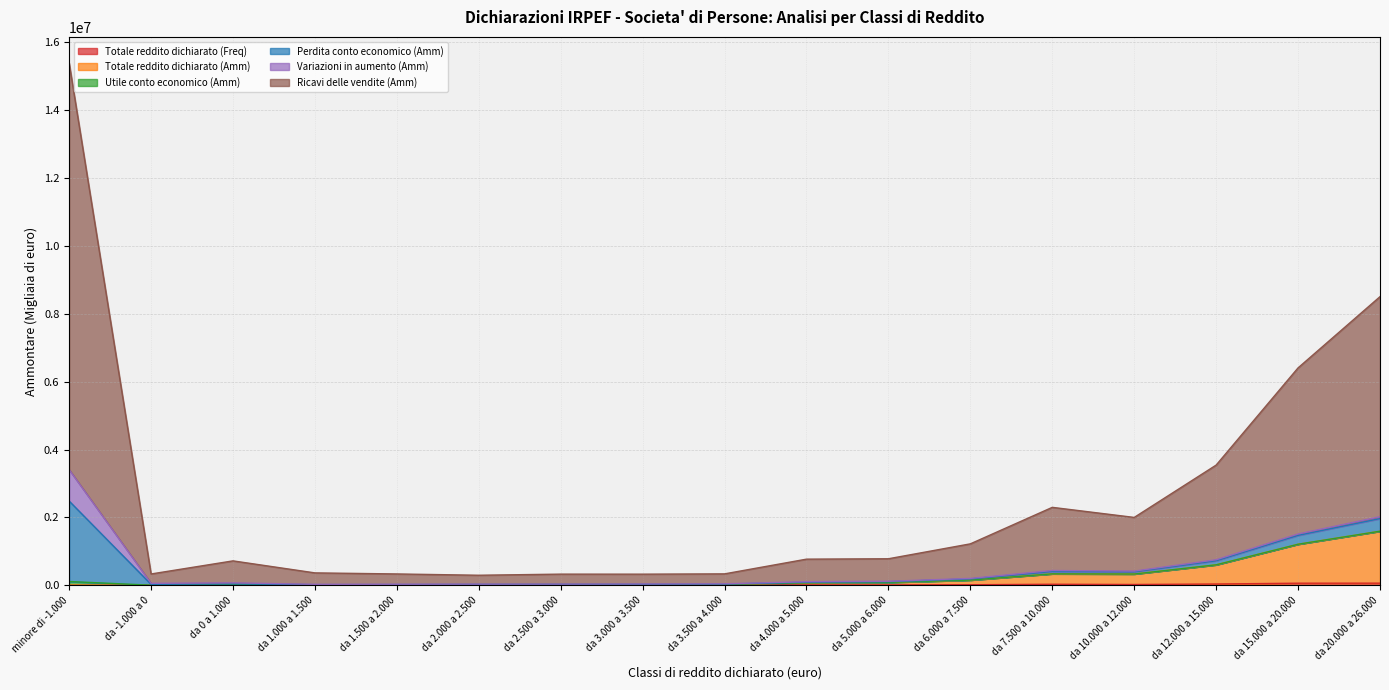

Is the value of Totale reddito dichiarato (Amm) at da 0 a 1.000 greater than the value of Totale reddito dichiarato (Freq) at da 20.000 a 26.000?

No